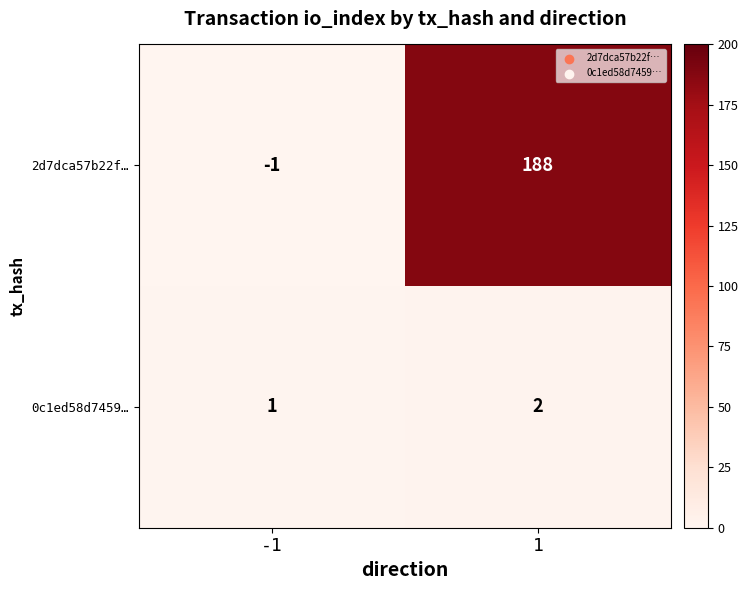

Rank the series by their maximum value, from highest to lowest.

2d7dca57b22f…, 0c1ed58d7459…